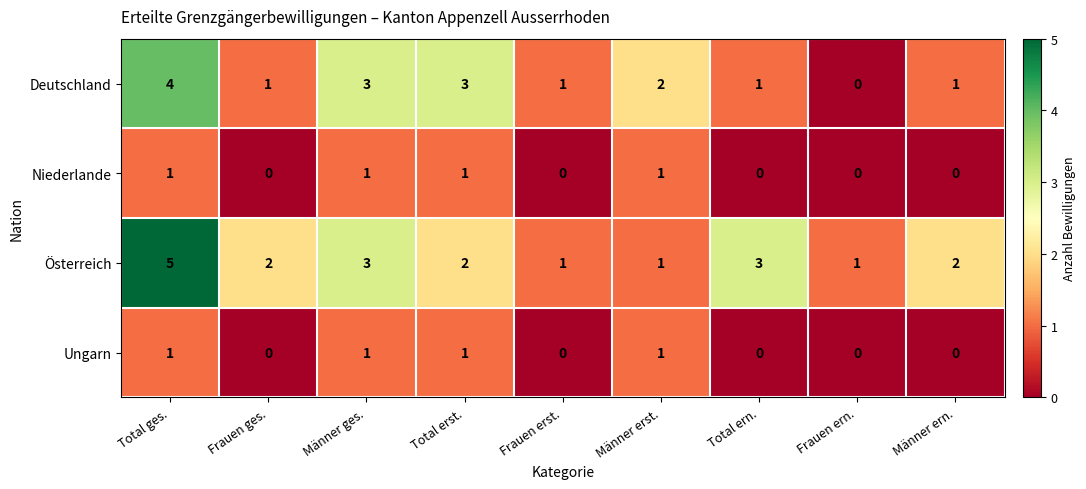

True or false: Deutschland has a value of 2 at Frauen ges..

False